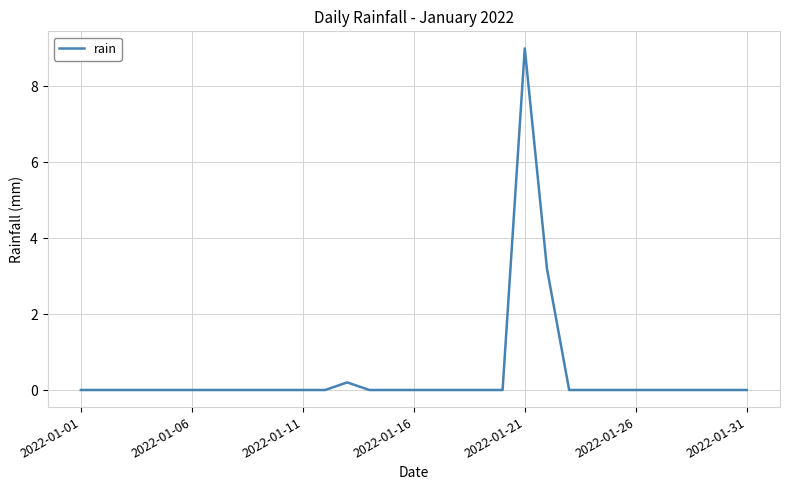

What is the difference between the maximum and minimum values?

9.0